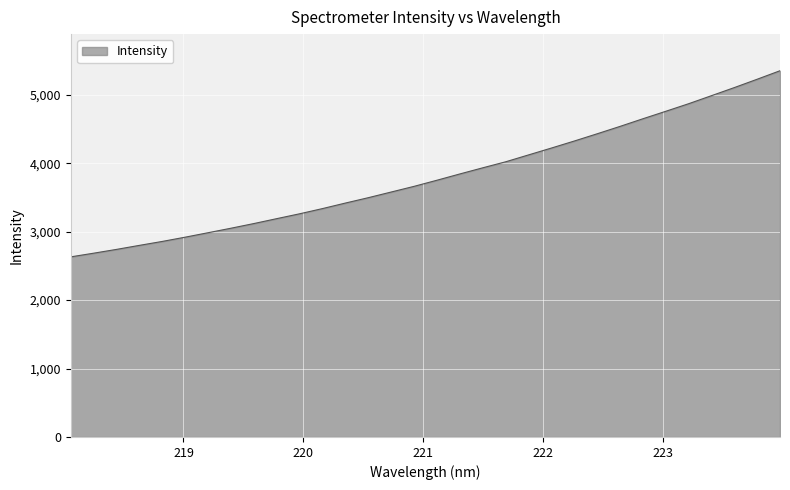

What is the difference between the maximum and minimum values?

2720.3